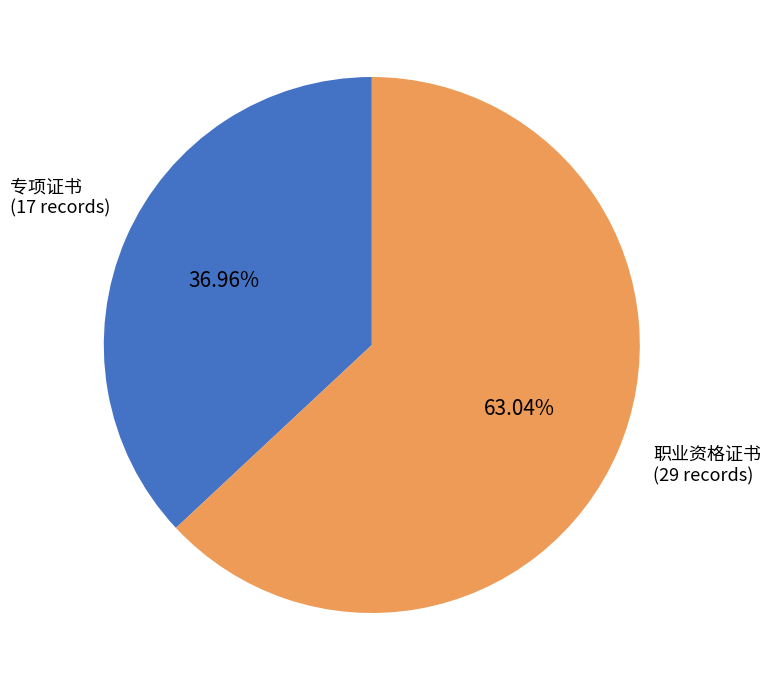

To the nearest percent, what is the difference between the 专项证书 and 职业资格证书 slice percentages?

26%